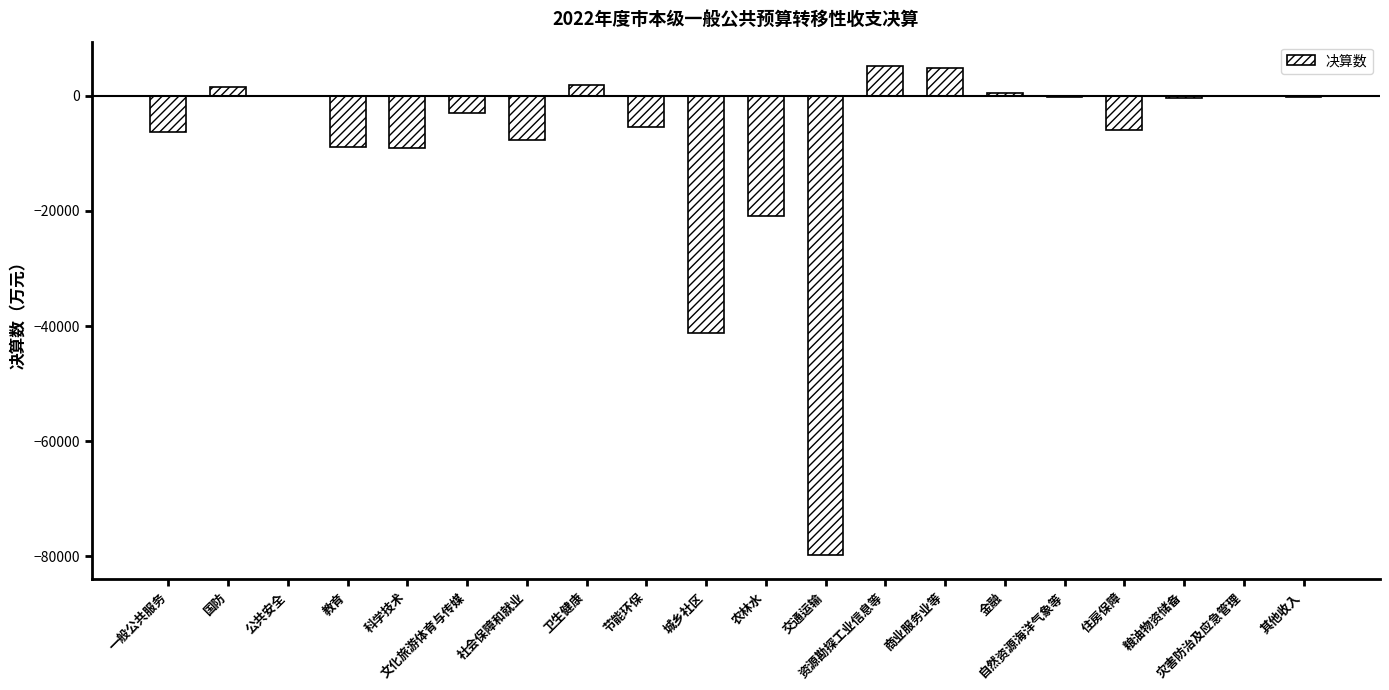

What is the maximum value shown in the chart?

5148